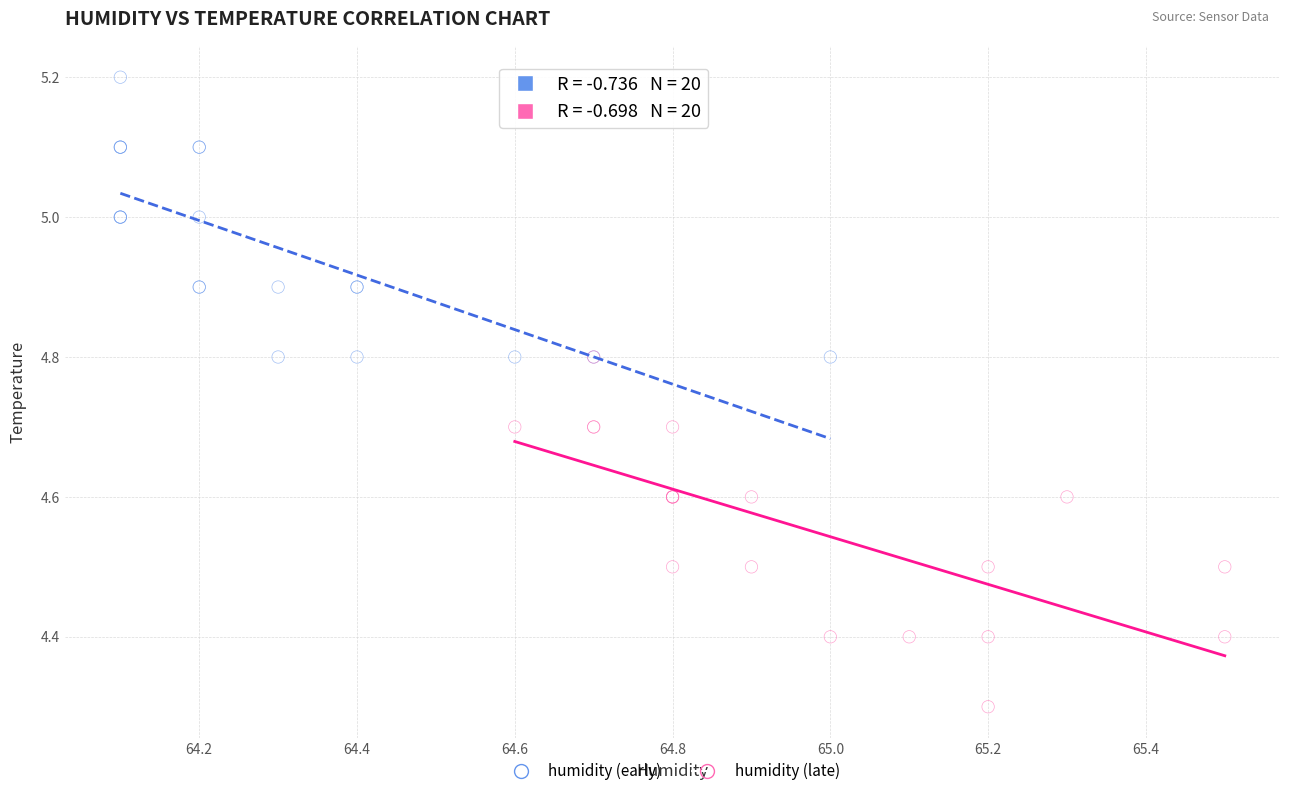

Which series reaches the maximum Y coordinate?

humidity (early)